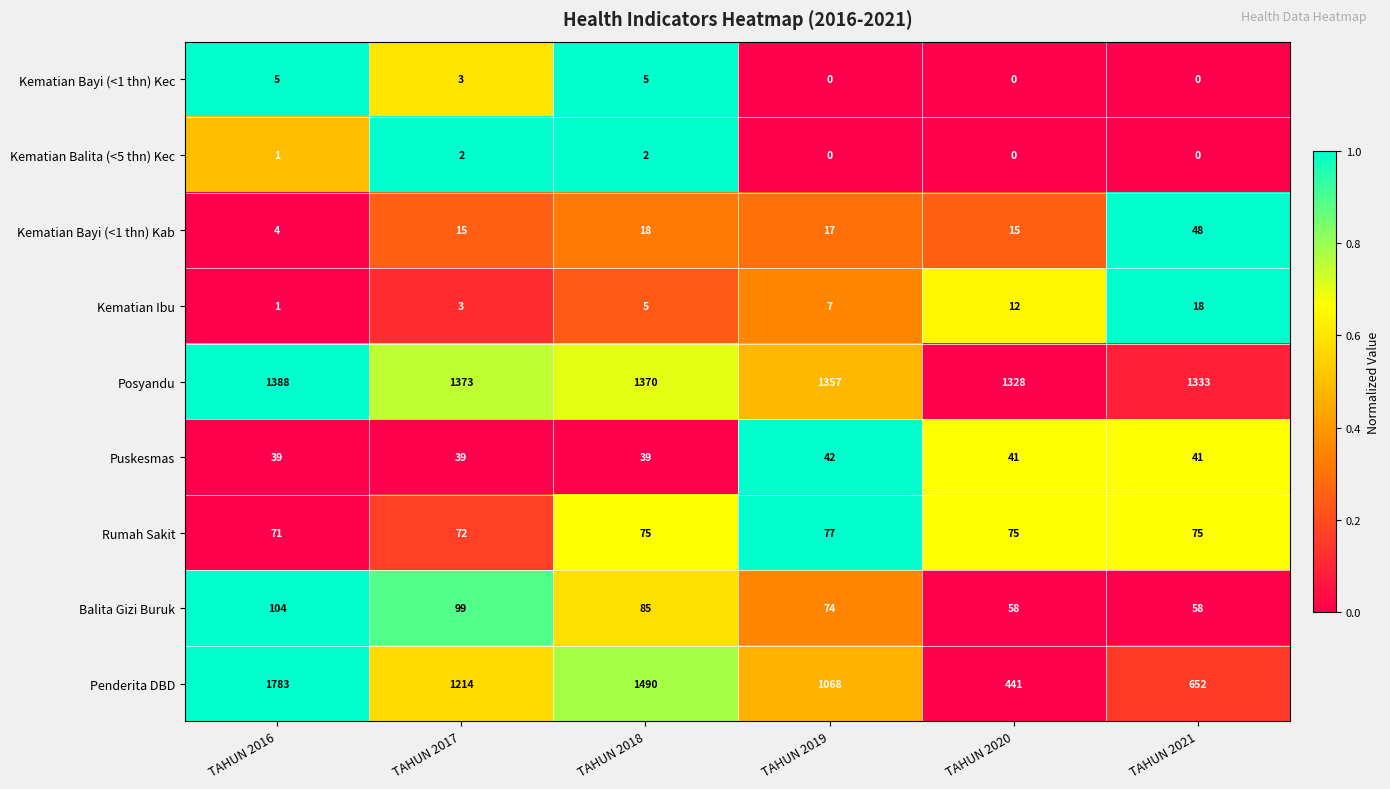

What is the maximum value shown in the chart?

1783